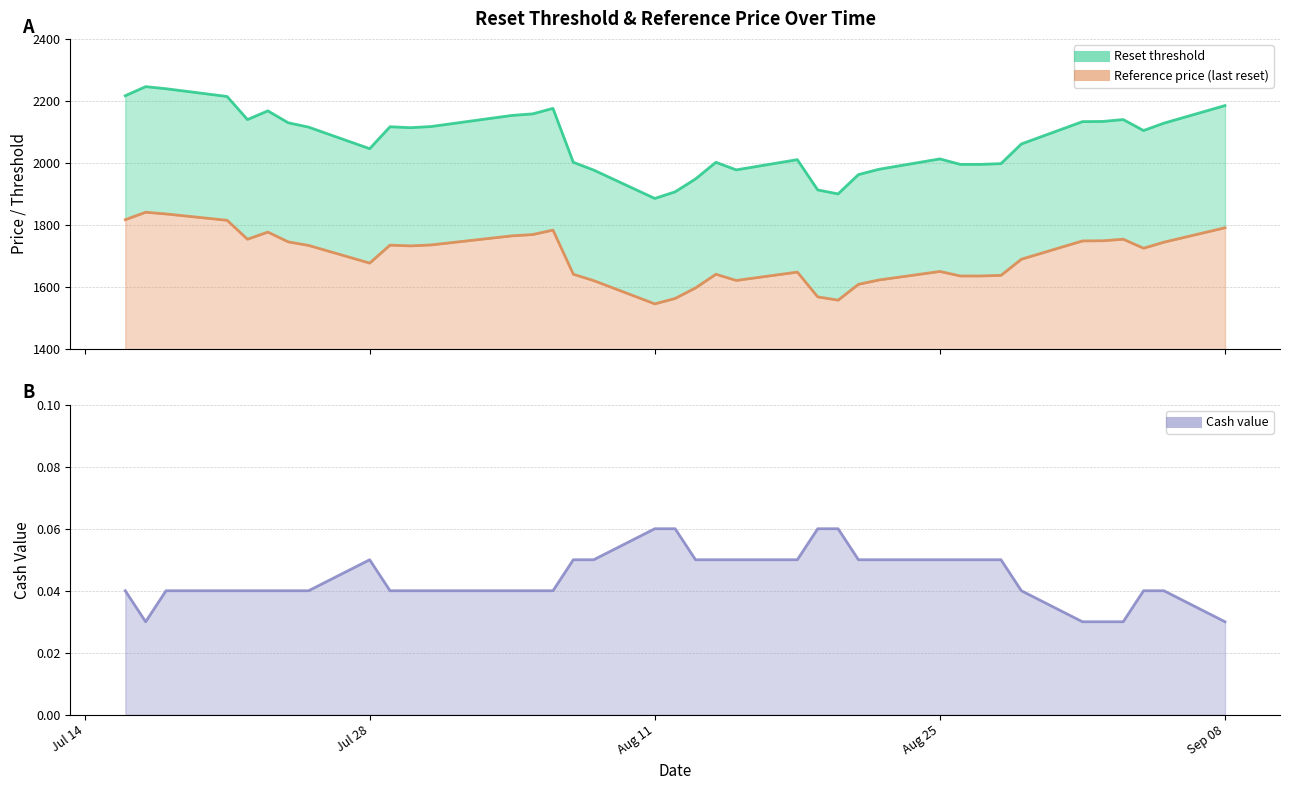

What is the total value across all series at 2025-08-29?

3750.7